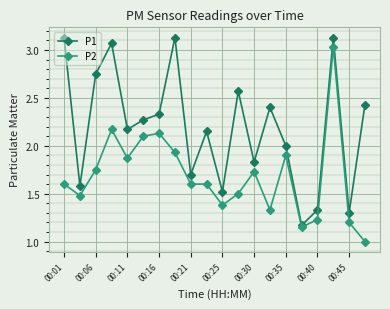

True or false: P1 has more than 2 interior local peaks.

True